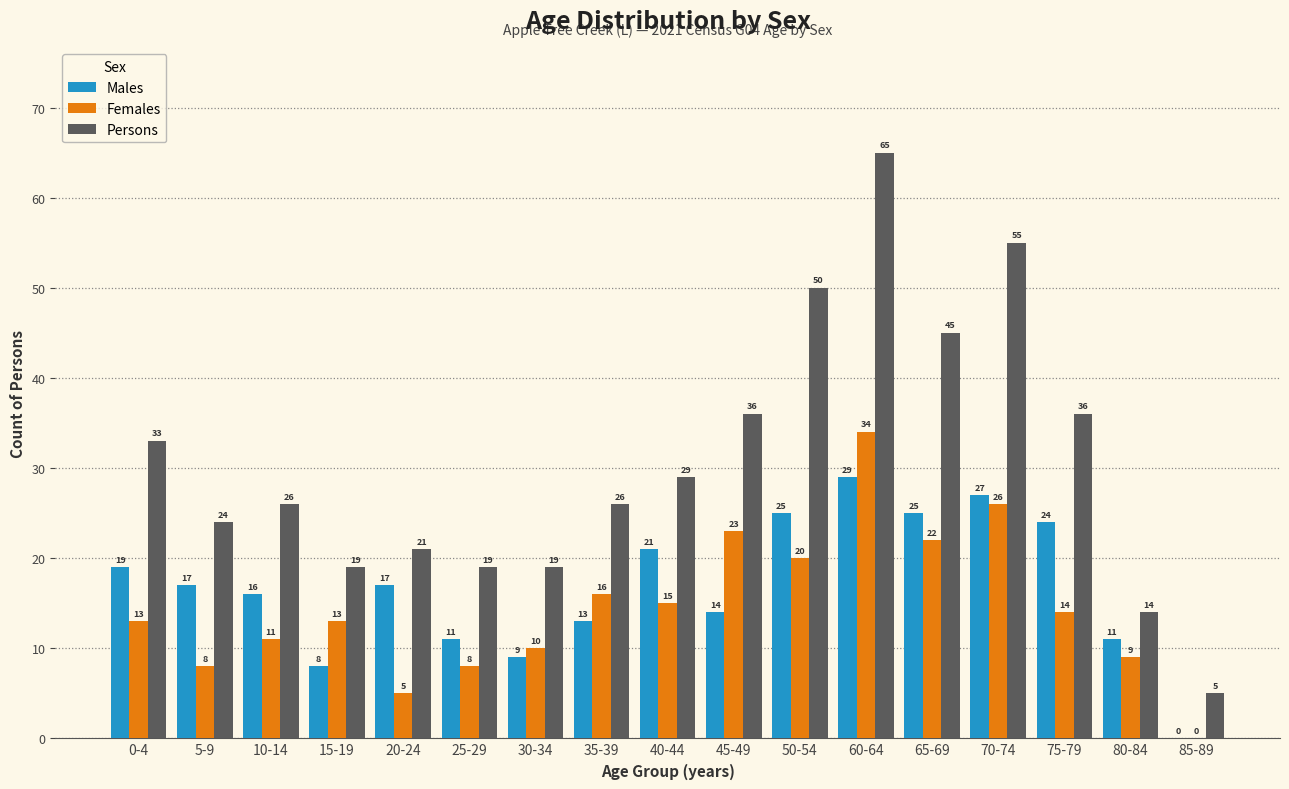

What is the difference between the Males values at 5-9 and 40-44?

4